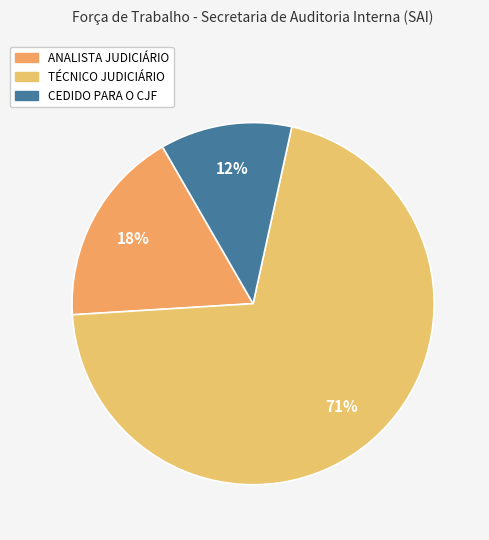

To the nearest percent, what is the average slice percentage?

33%